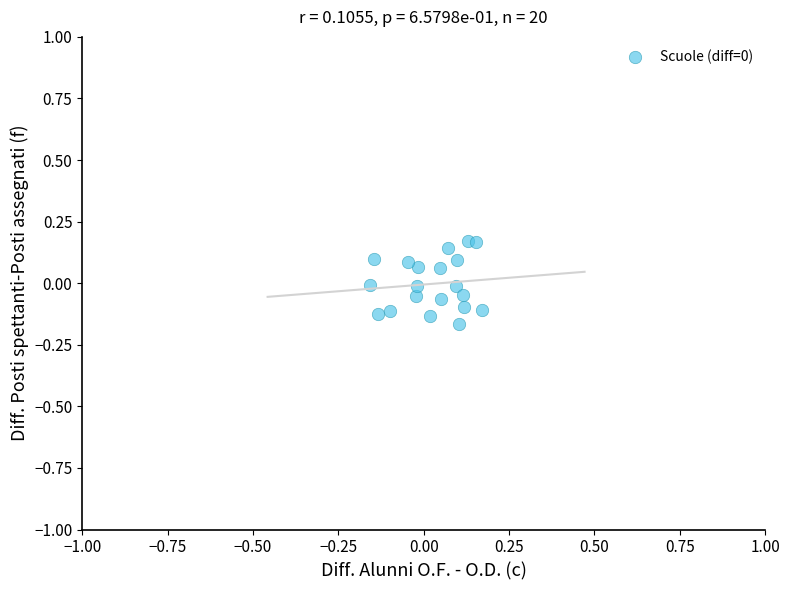

What is the range of X values (max minus min)?

0.3